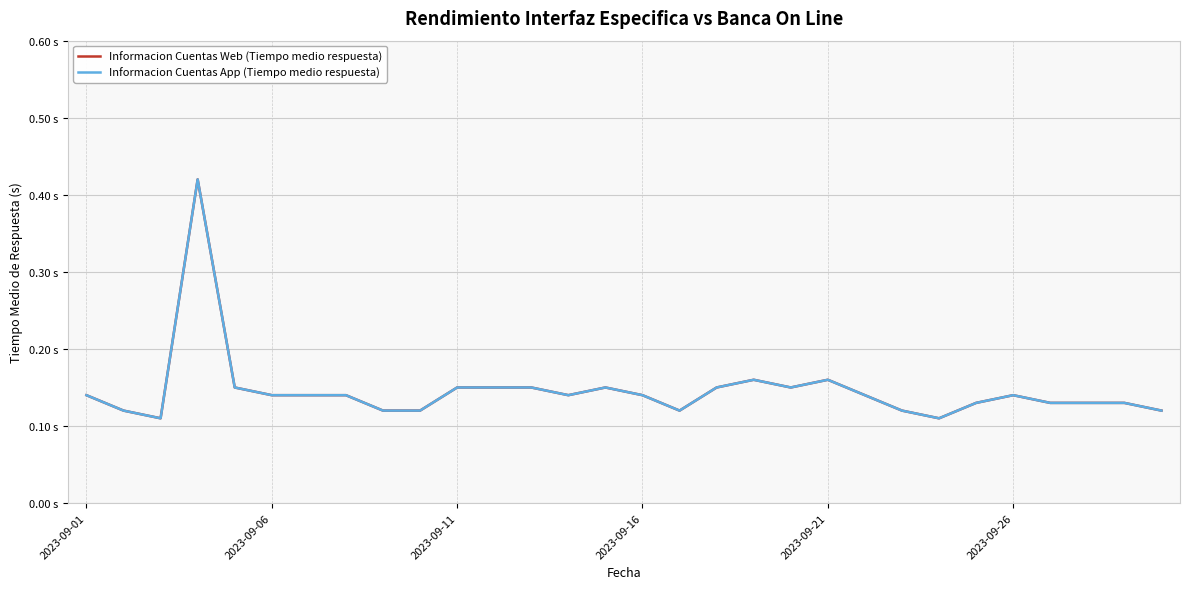

True or false: Informacion Cuentas Web (Tiempo medio respuesta) and Informacion Cuentas App (Tiempo medio respuesta) cross at least once.

False